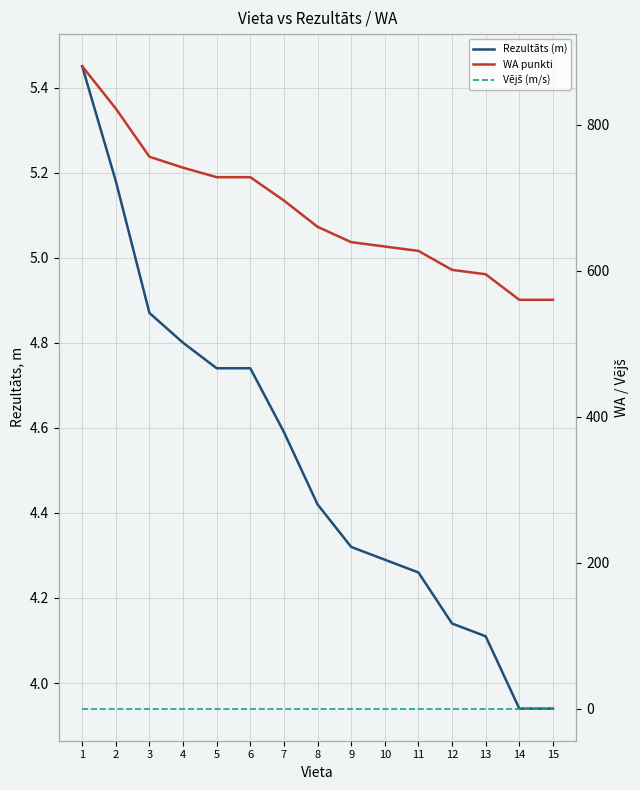

Which category has the highest value in the WA punkti series?

1